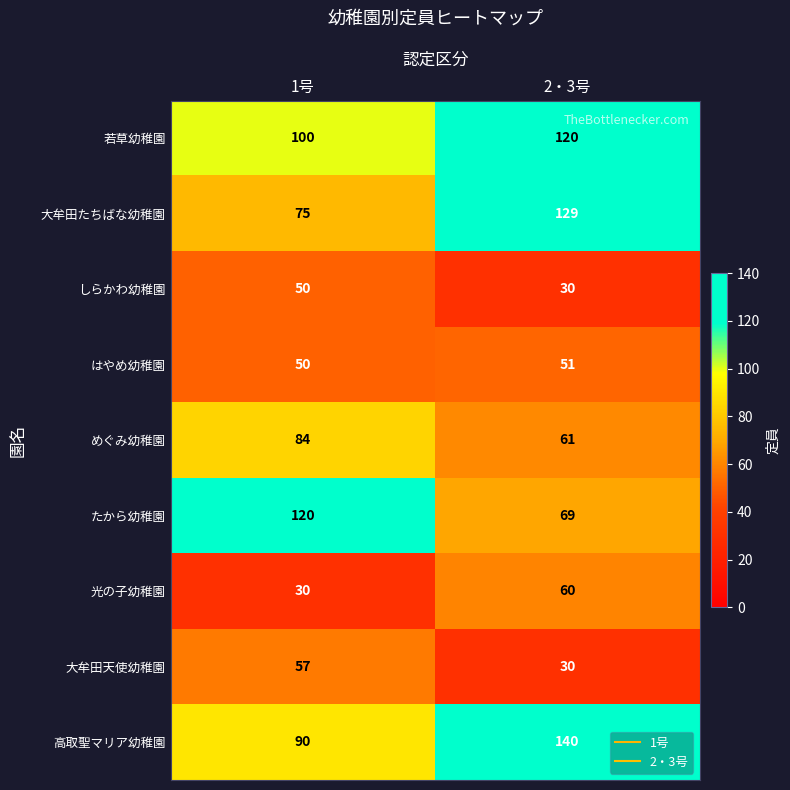

Reading left to right, what are all the values shown in this chart?

若草幼稚園: 1号=100	2・3号=120
大牟田たちばな幼稚園: 1号=75	2・3号=129
しらかわ幼稚園: 1号=50	2・3号=30
はやめ幼稚園: 1号=50	2・3号=51
めぐみ幼稚園: 1号=84	2・3号=61
たから幼稚園: 1号=120	2・3号=69
光の子幼稚園: 1号=30	2・3号=60
大牟田天使幼稚園: 1号=57	2・3号=30
高取聖マリア幼稚園: 1号=90	2・3号=140